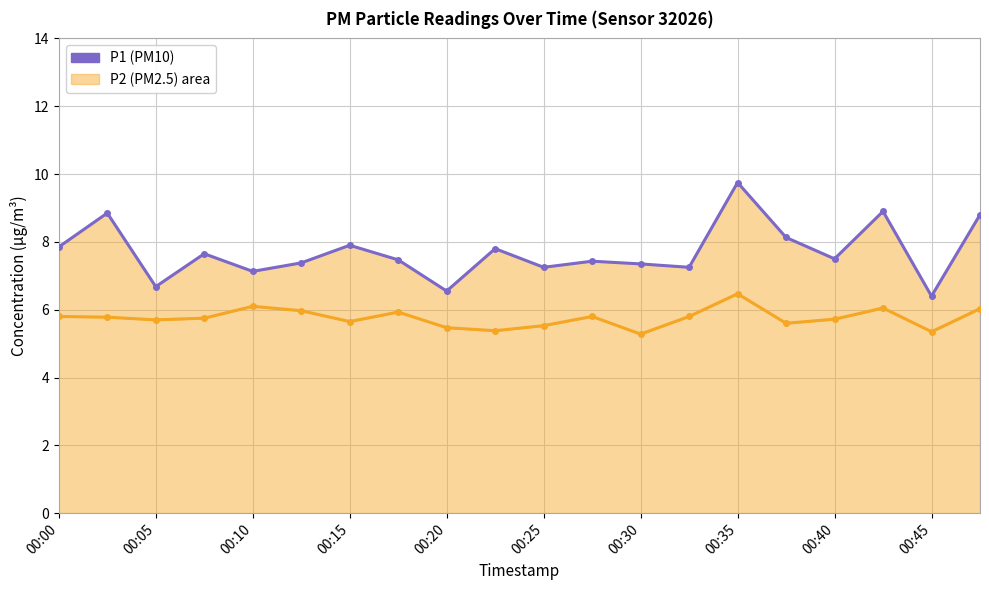

Where does the P1 (PM10) series first go above 7?

00:00